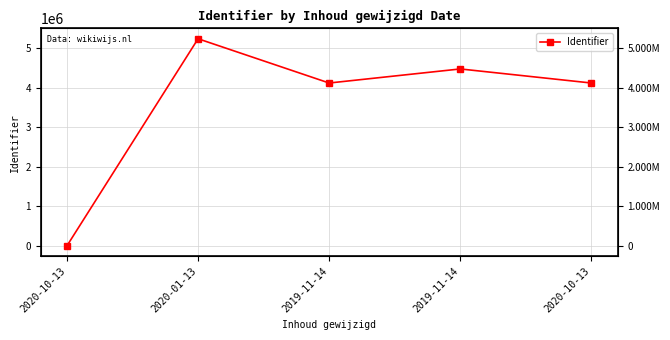

What is the average value?

3594962